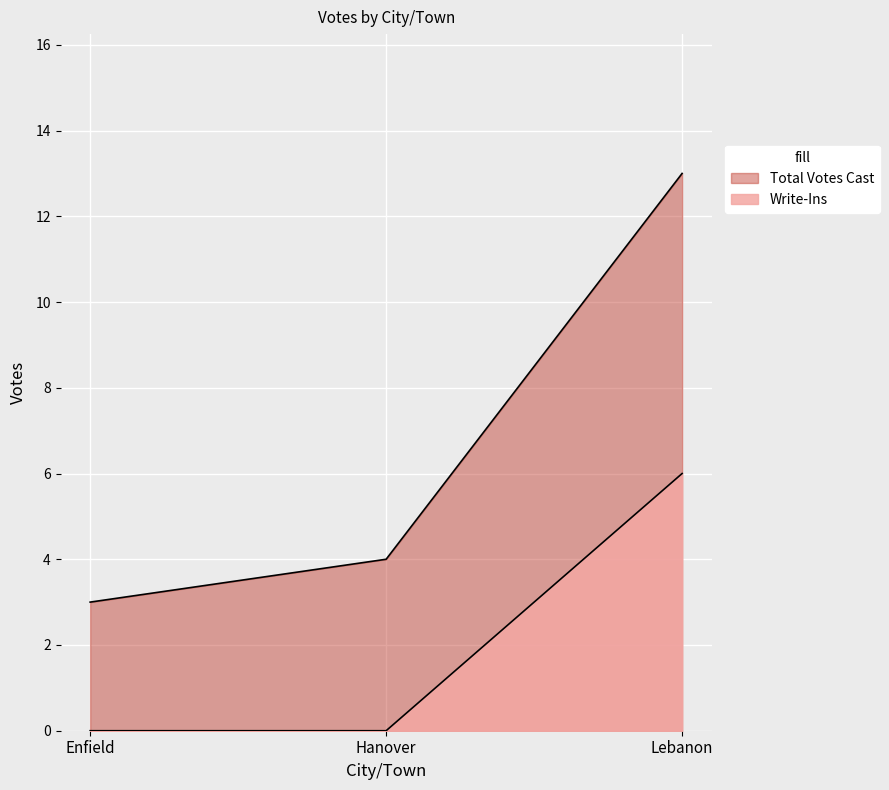

The Write-Ins series shows 0 at Enfield. True or false?

True